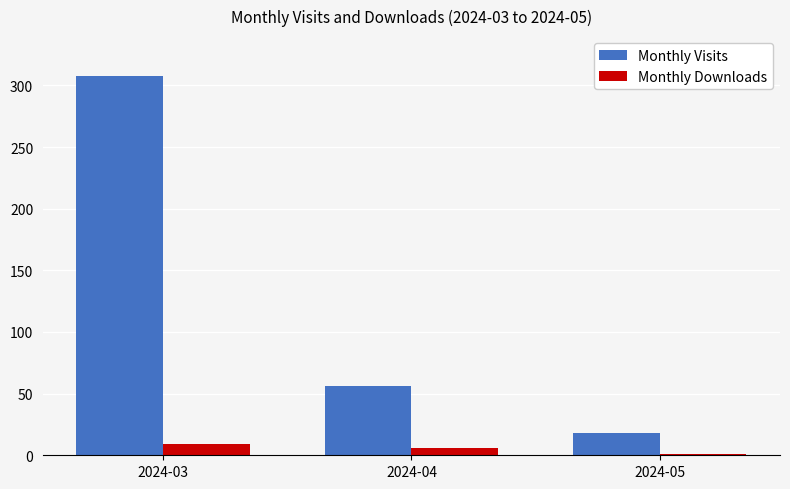

What is the maximum value for Monthly Visits?

308